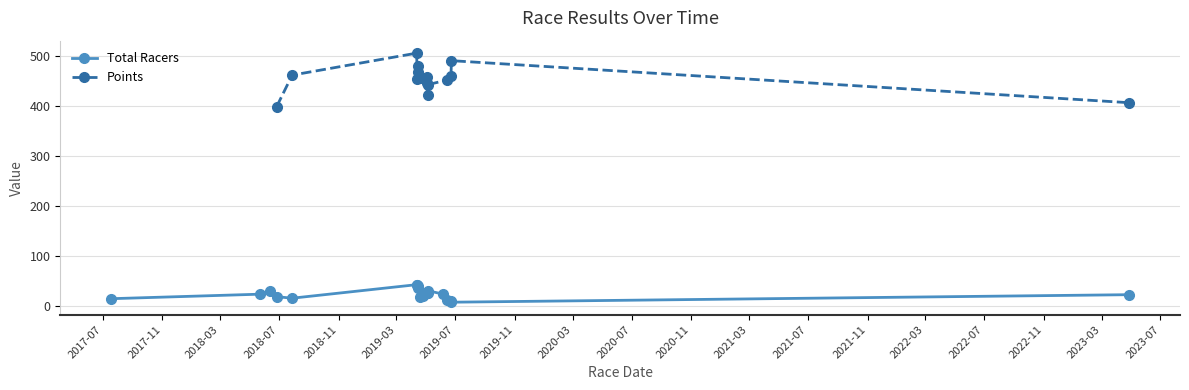

Where is the first local minimum?

2018-07-28